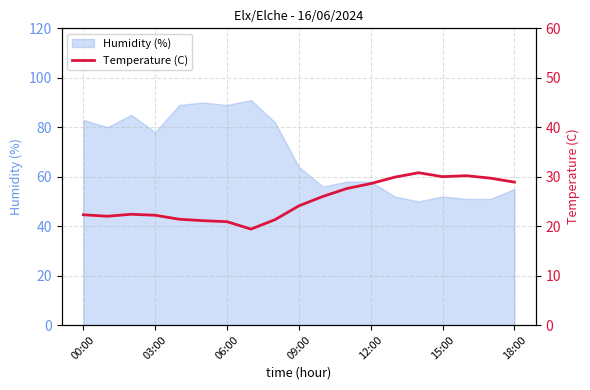

The value of Humidity (%) at 06:00 is 58. True or false?

False